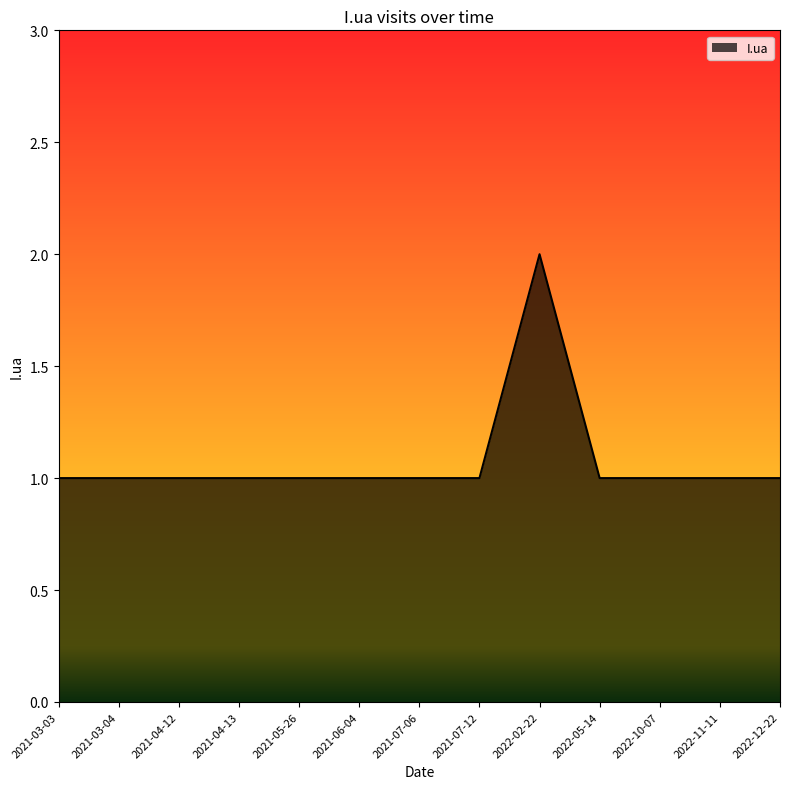

What is the greatest value displayed?

2